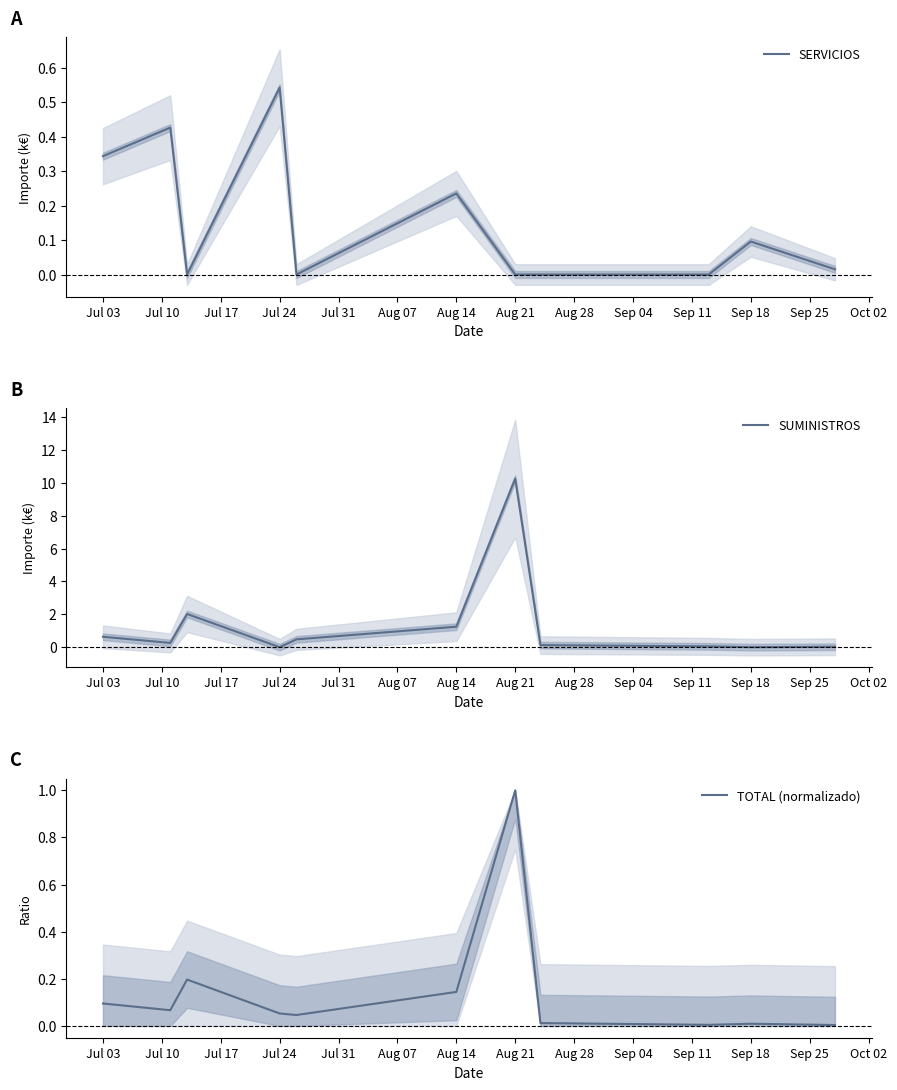

The SUMINISTROS series shows 0.6 at Jul 03. True or false?

True